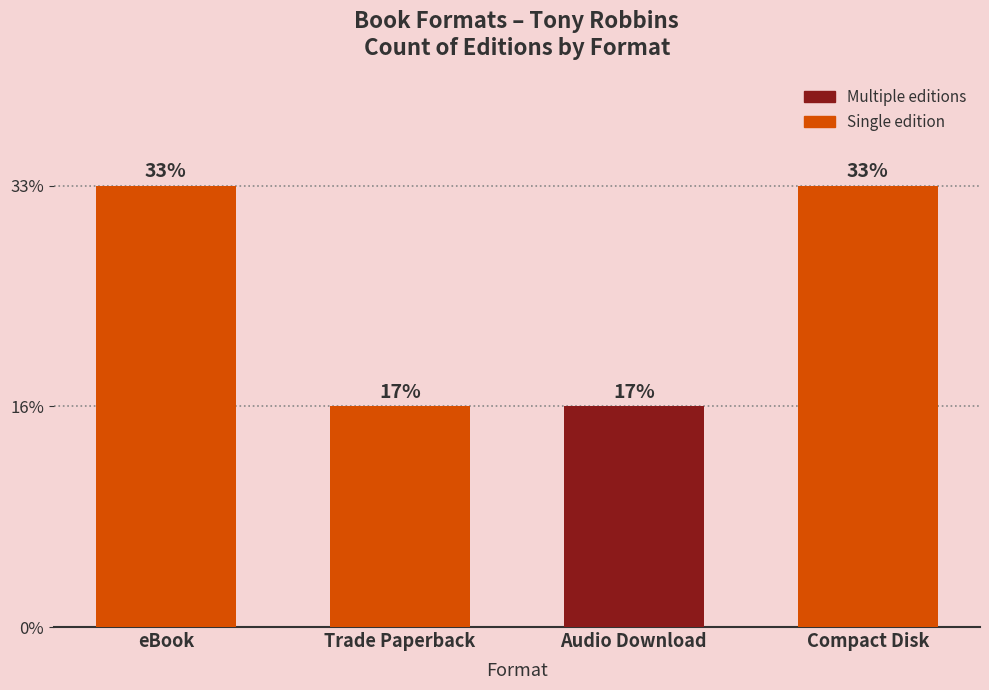

What is the label of the 1st bar from the right?

Compact Disk